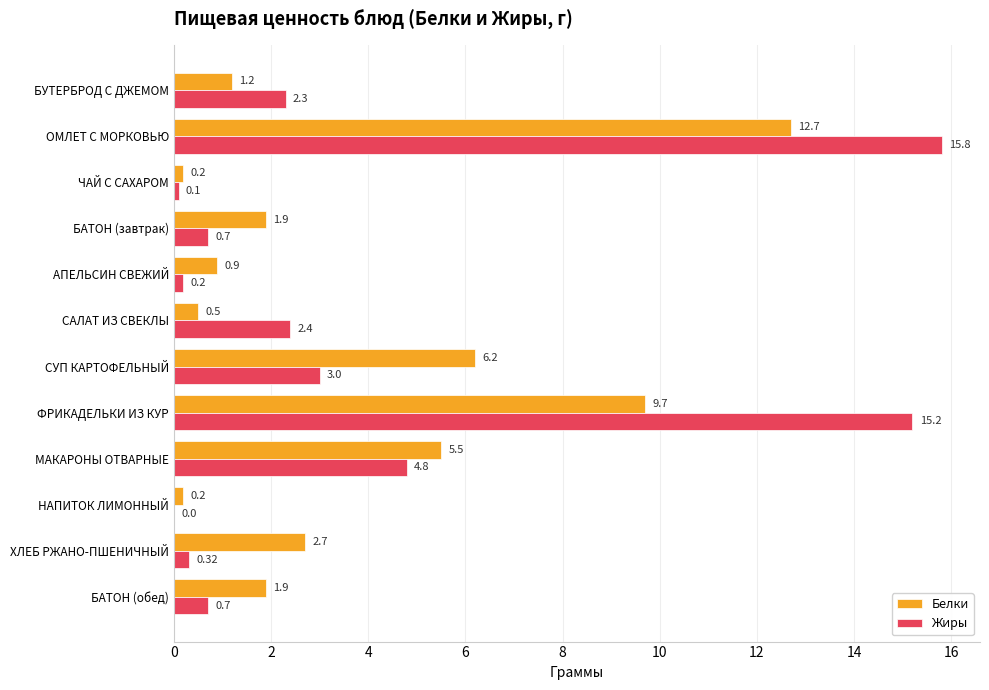

How many positive values does the Жиры series have?

11